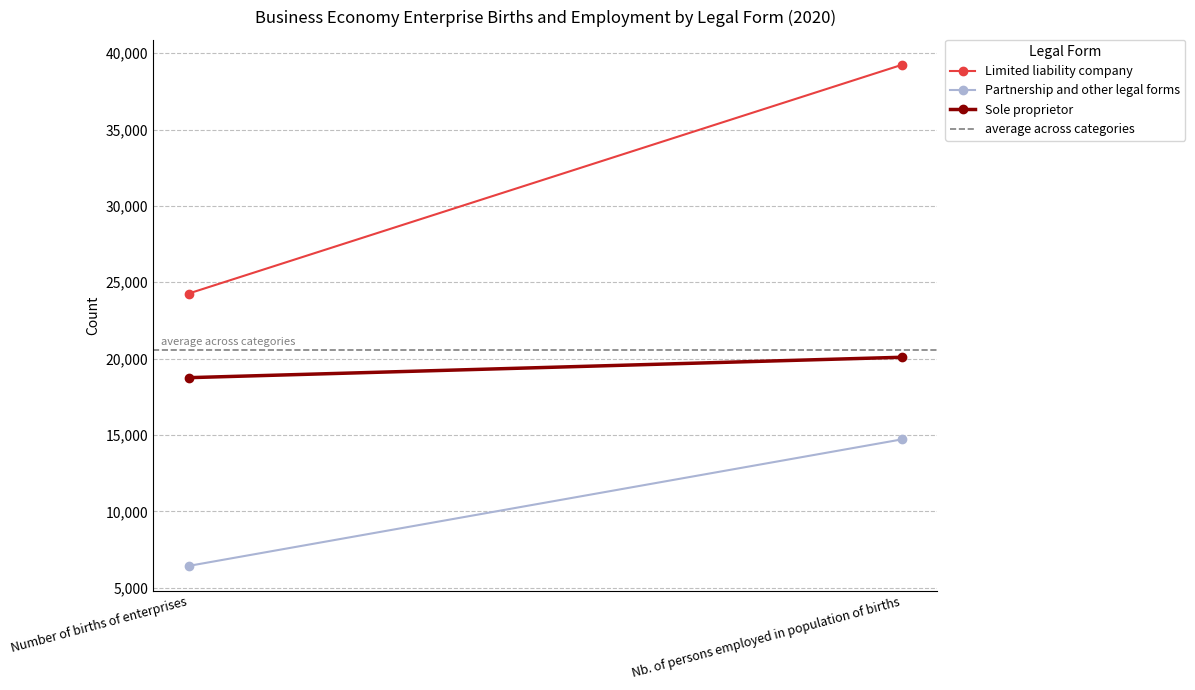

Count the number of data series in this chart.

4